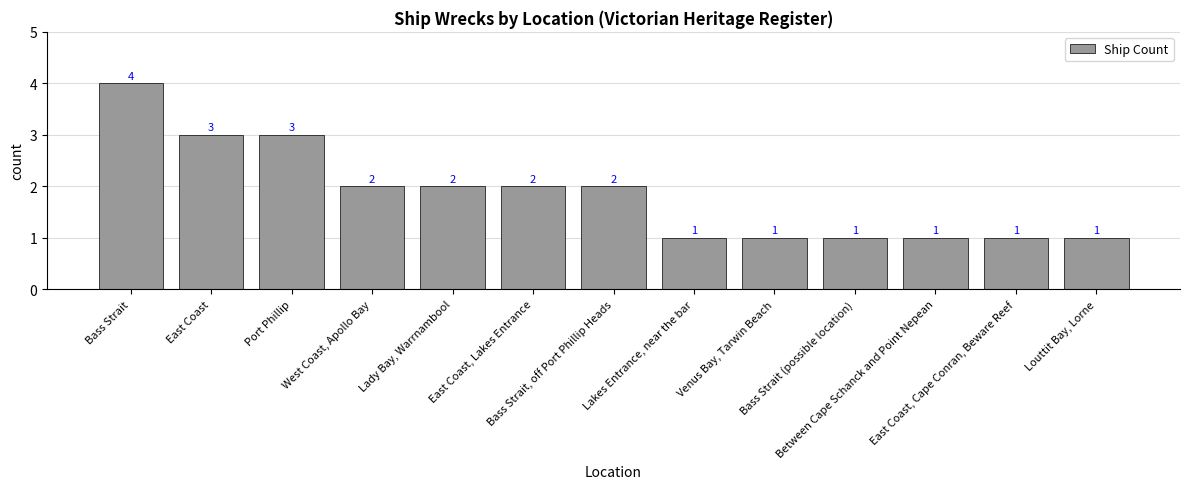

How many values are between 1 and 2?

10